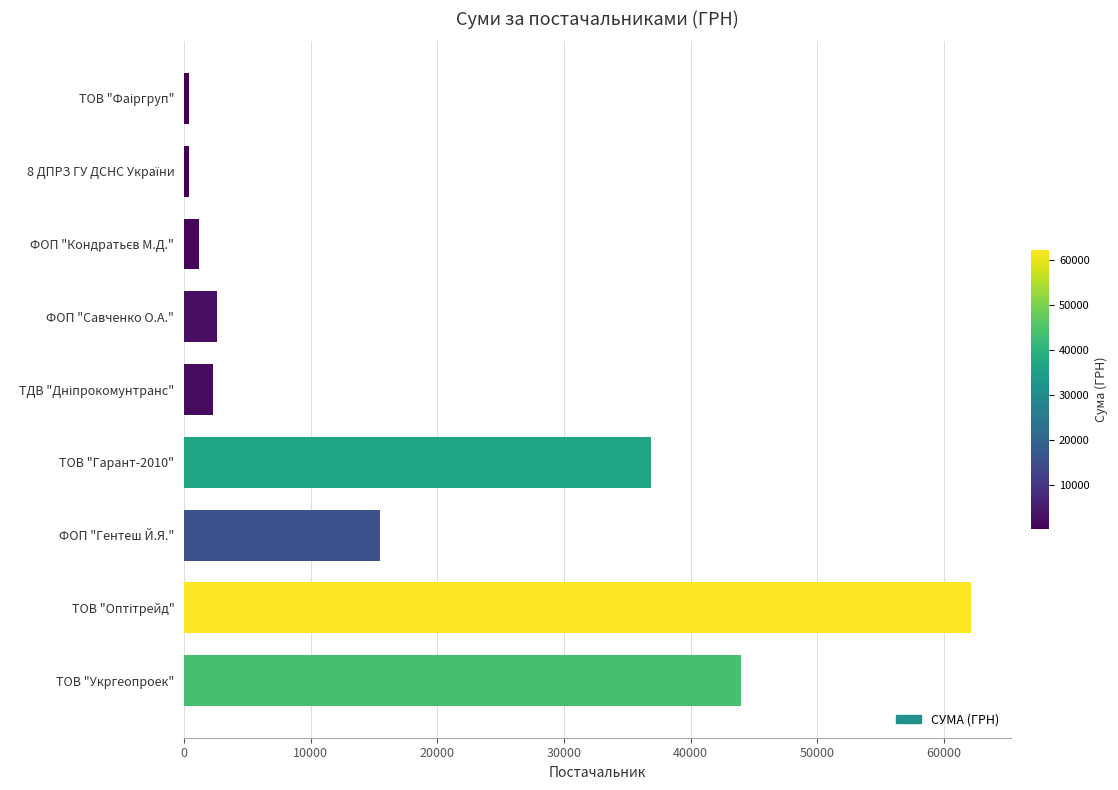

Read the value at ТОВ "Укргеопроек".

43943.4